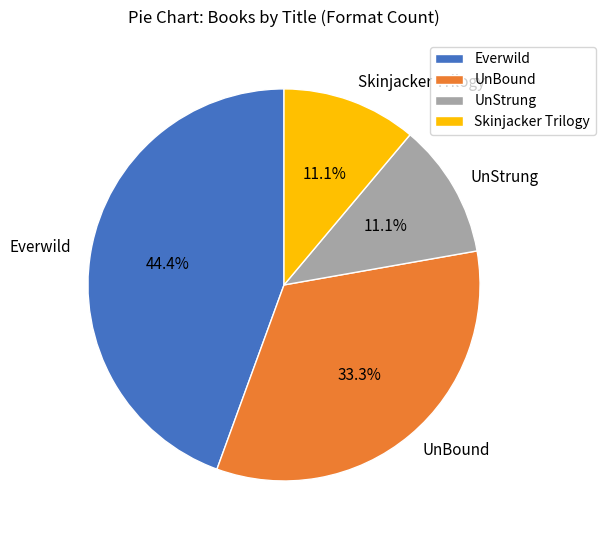

What portion of the pie excludes UnStrung?

88.9%